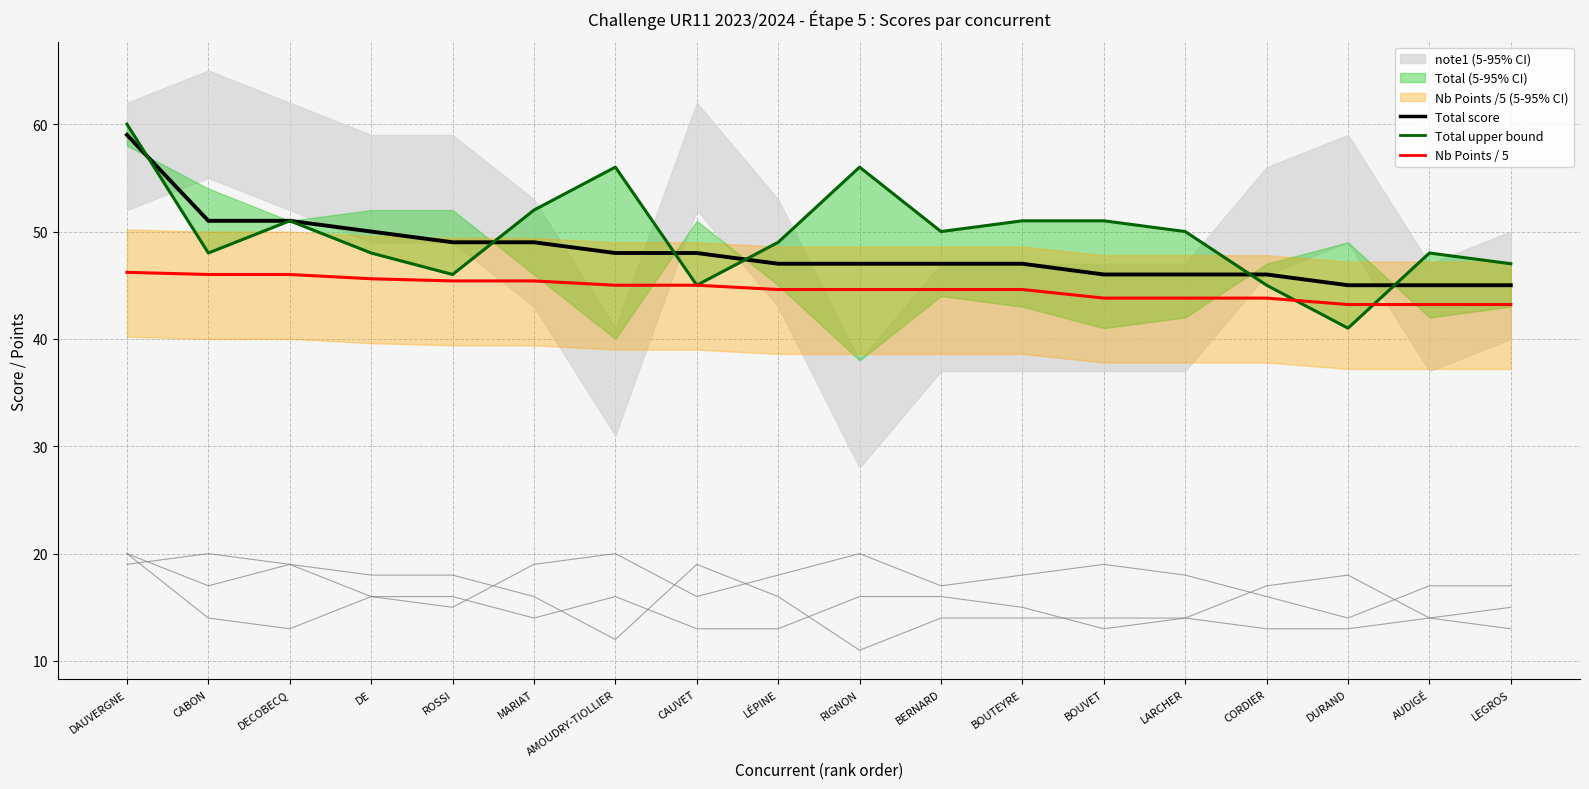

Which has a higher value, BERNARD or DAUVERGNE?

DAUVERGNE